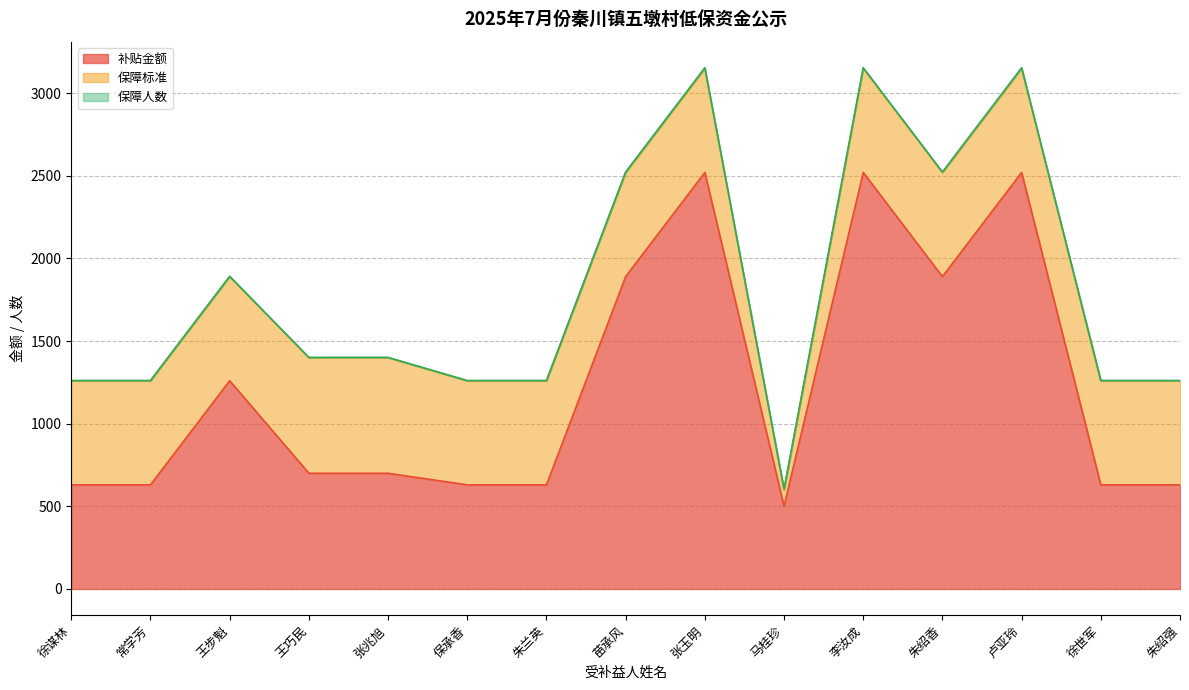

Where does the 补贴金额 series first go above 700?

王步魁